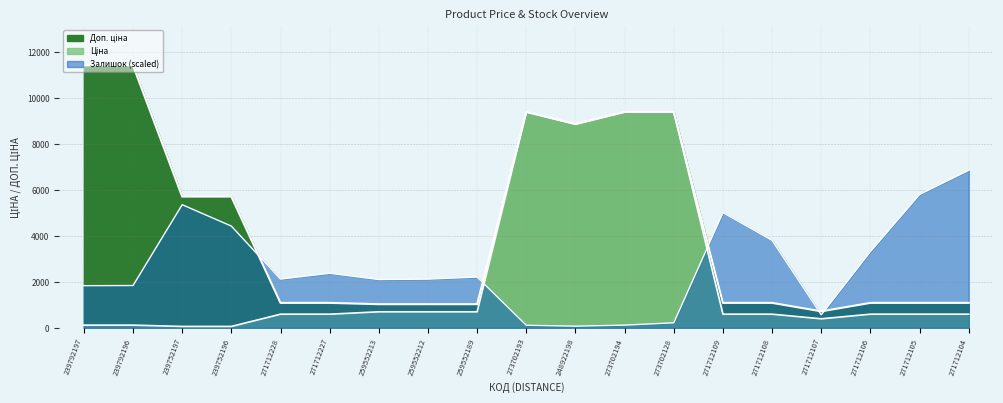

What is the difference between the maximum and minimum values in the Залишок series?

6776.3